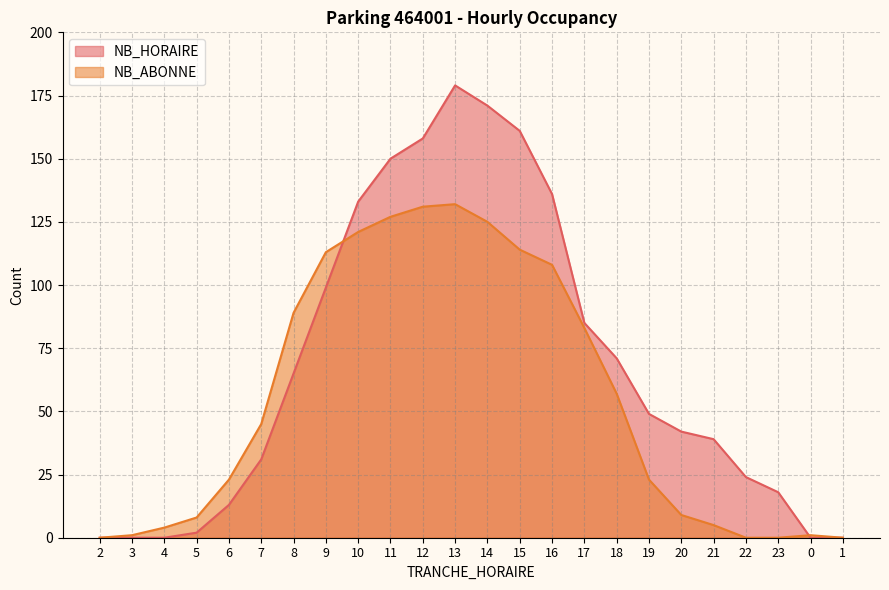

Where is NB_ABONNE nearest to the value 66?

18